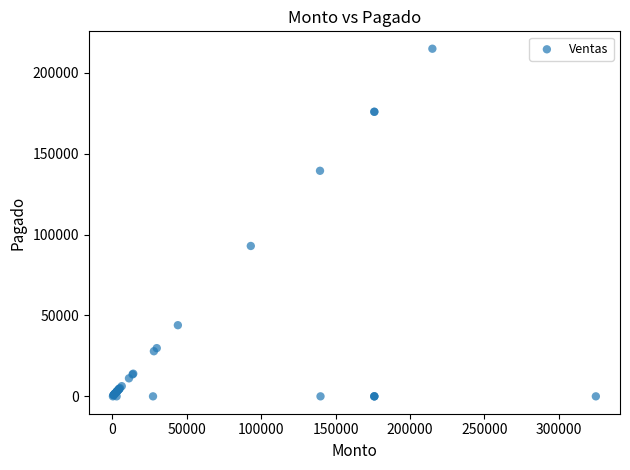

What Y value in the scatter plot is closest to 107500?

93000